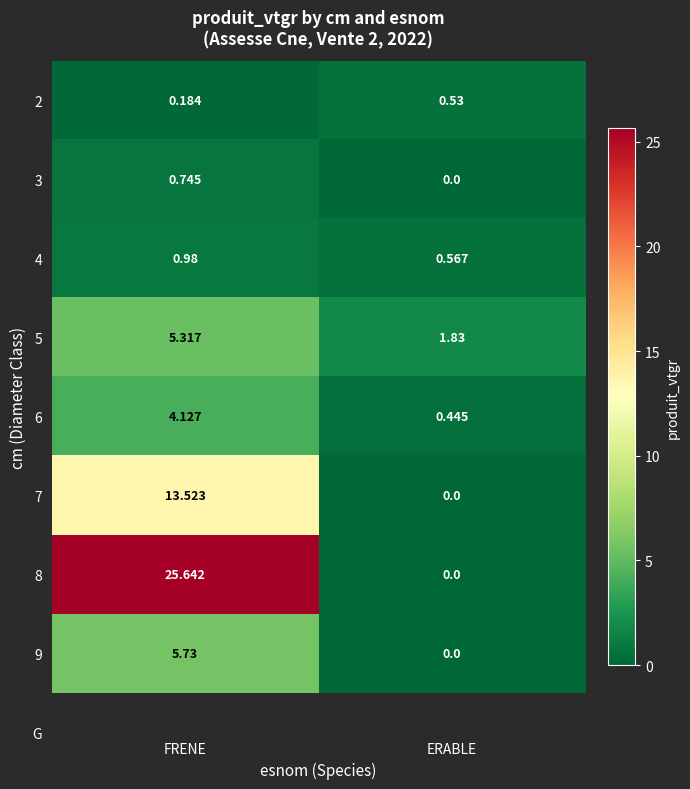

How many positive values does the 8 series have?

1